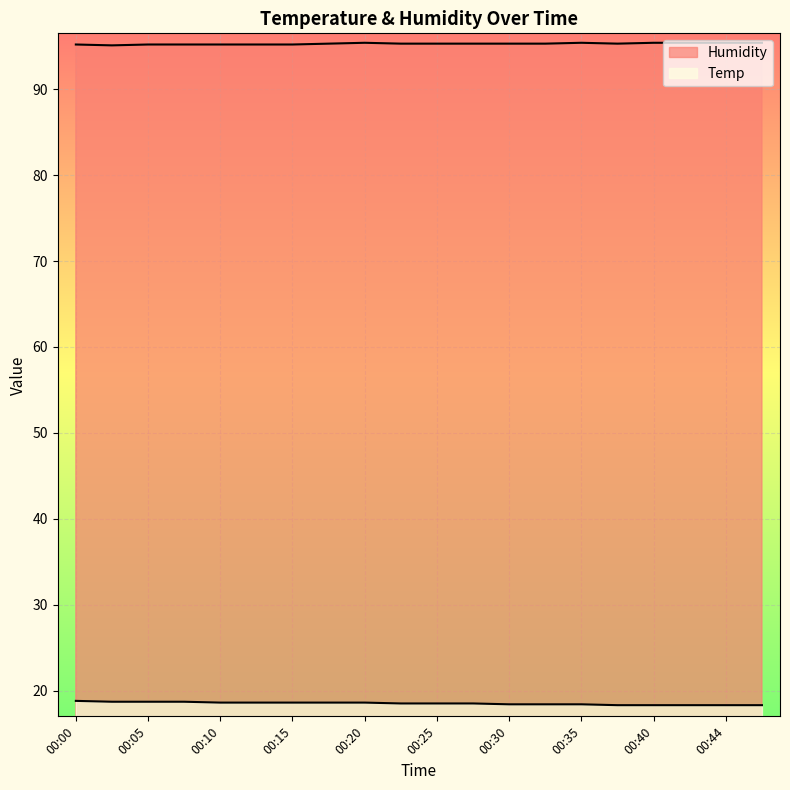

At how many categories does at least one series exceed 29?

20